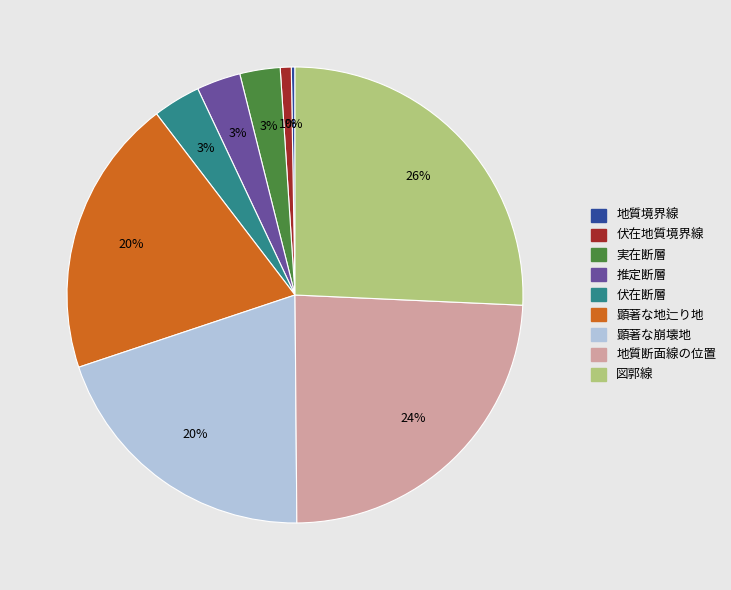

The 地質断面線の位置 slice represents 24% of the pie. True or false?

True